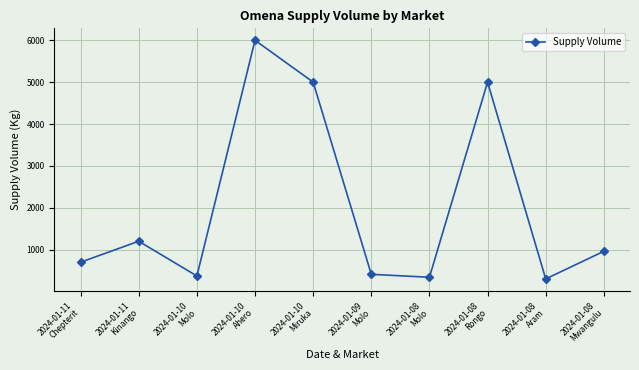

What is the maximum value shown in the chart?

6000